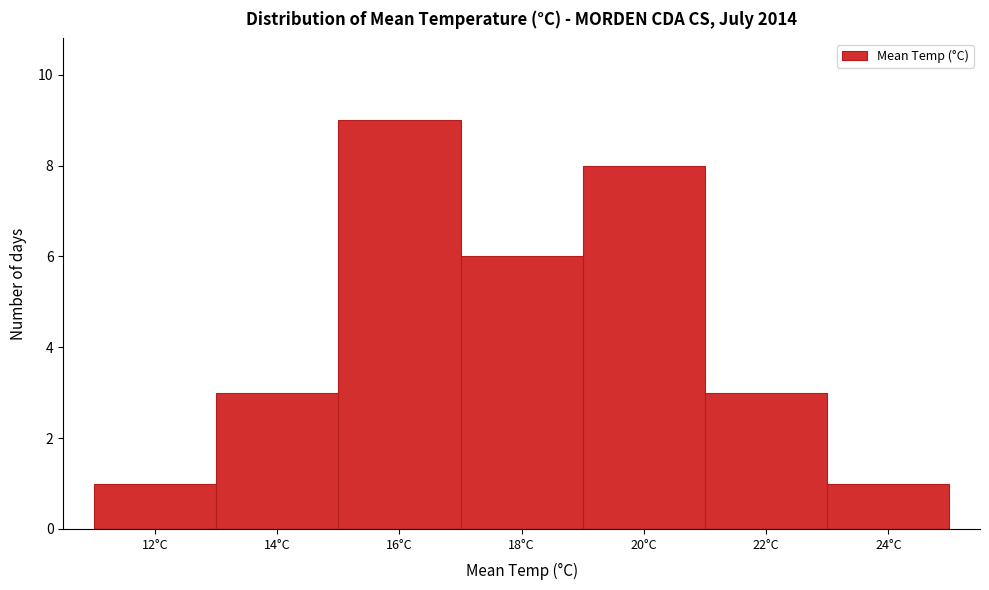

Reading right to left, extract all data points from this chart.

1	3	8	6	9	3	1